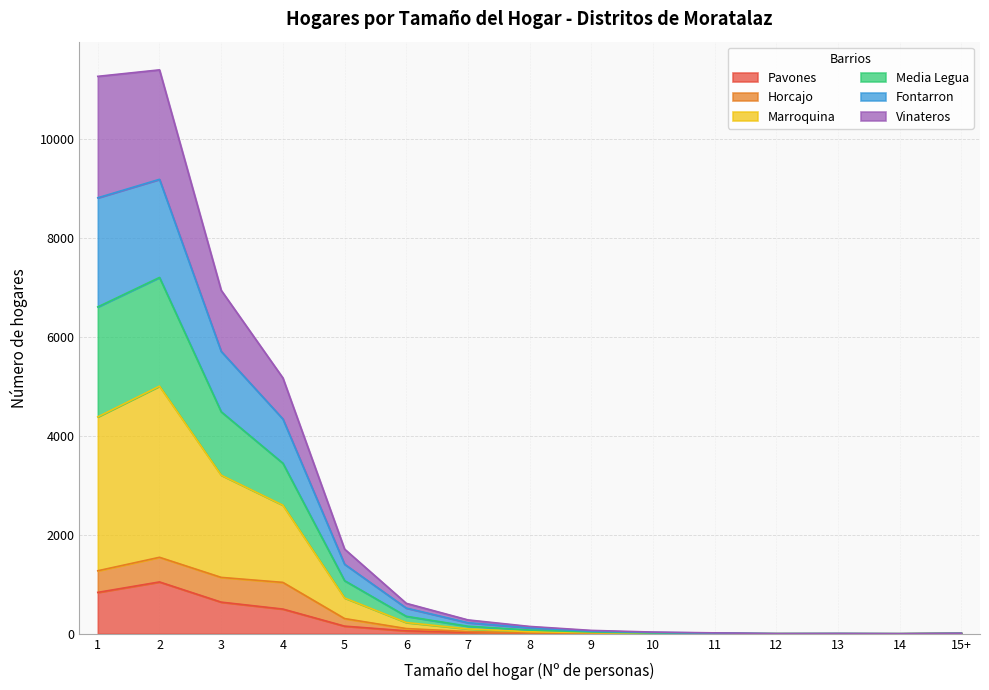

At which category does Media Legua reach its first local valley?

12